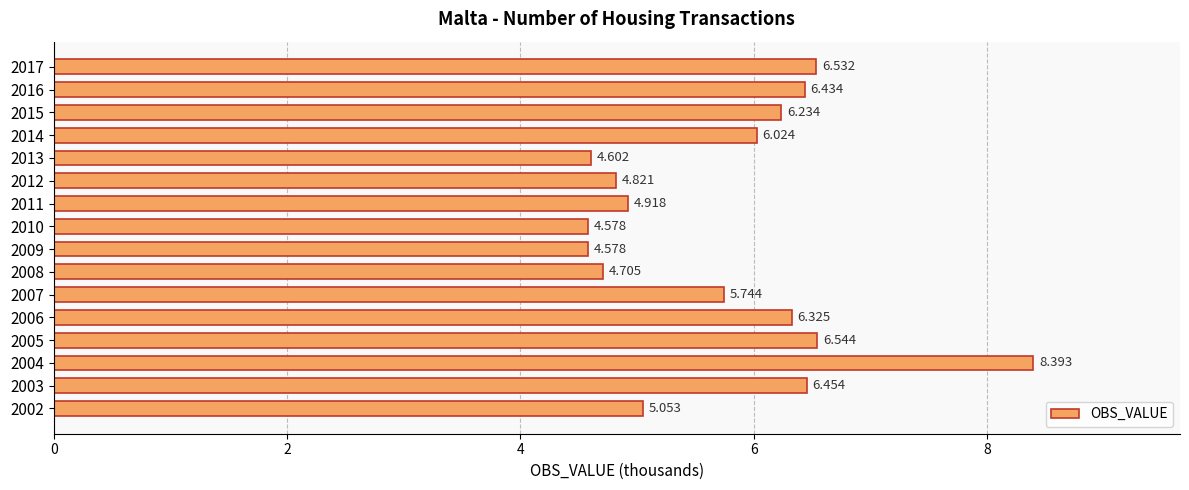

Count the number of data series in this chart.

1